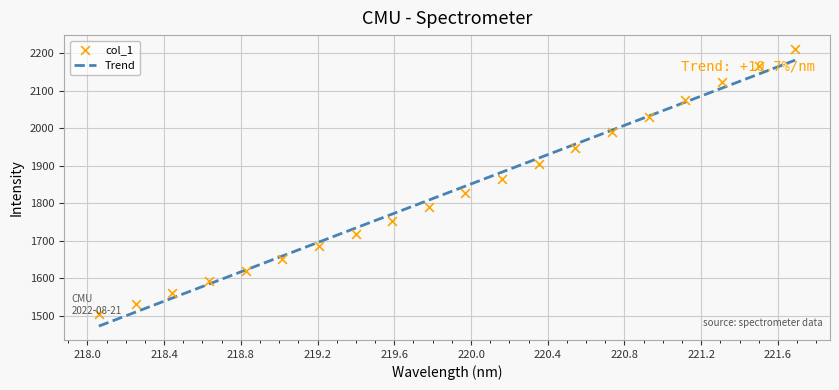

What are all the series names shown in the legend?

Trend, col_1